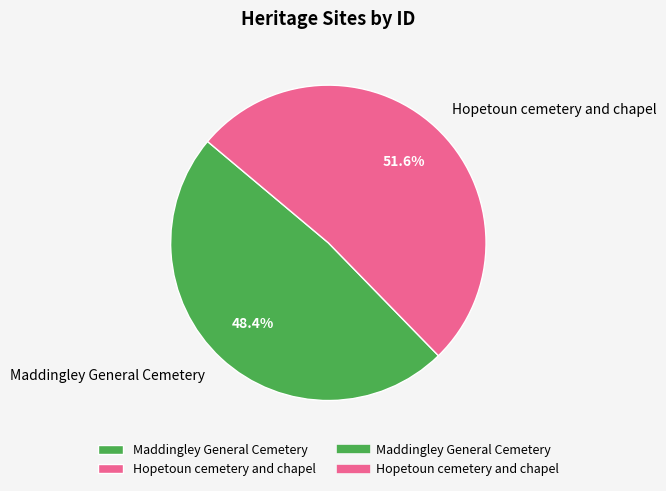

True or false: Hopetoun cemetery and chapel accounts for 38% of the total.

False